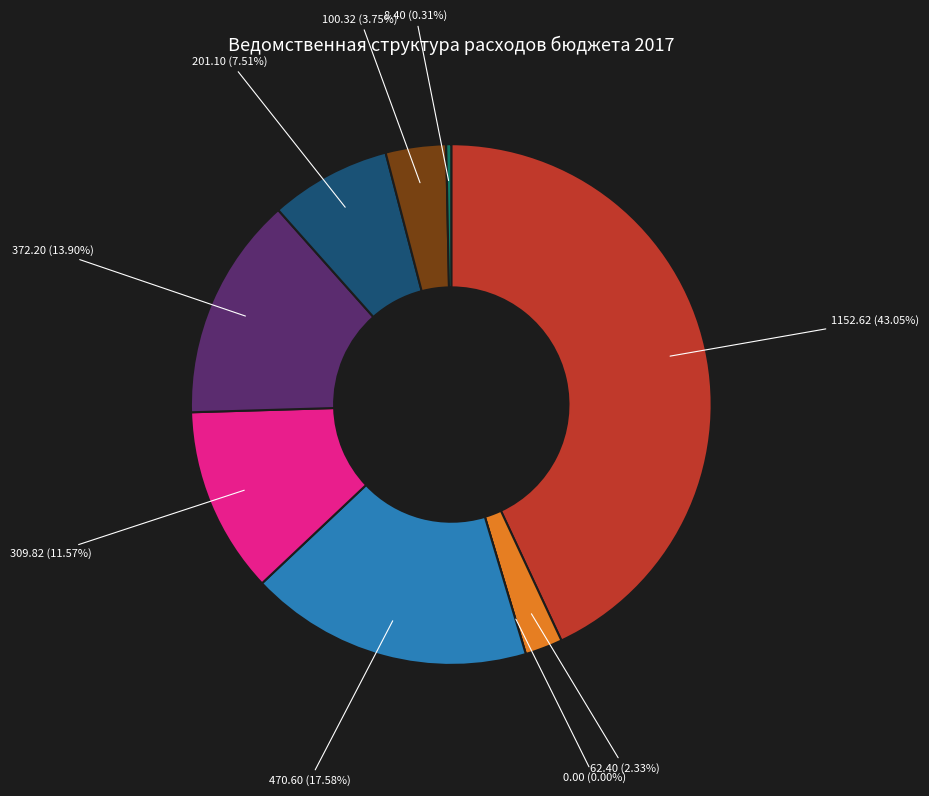

Is there a majority slice in this chart?

No